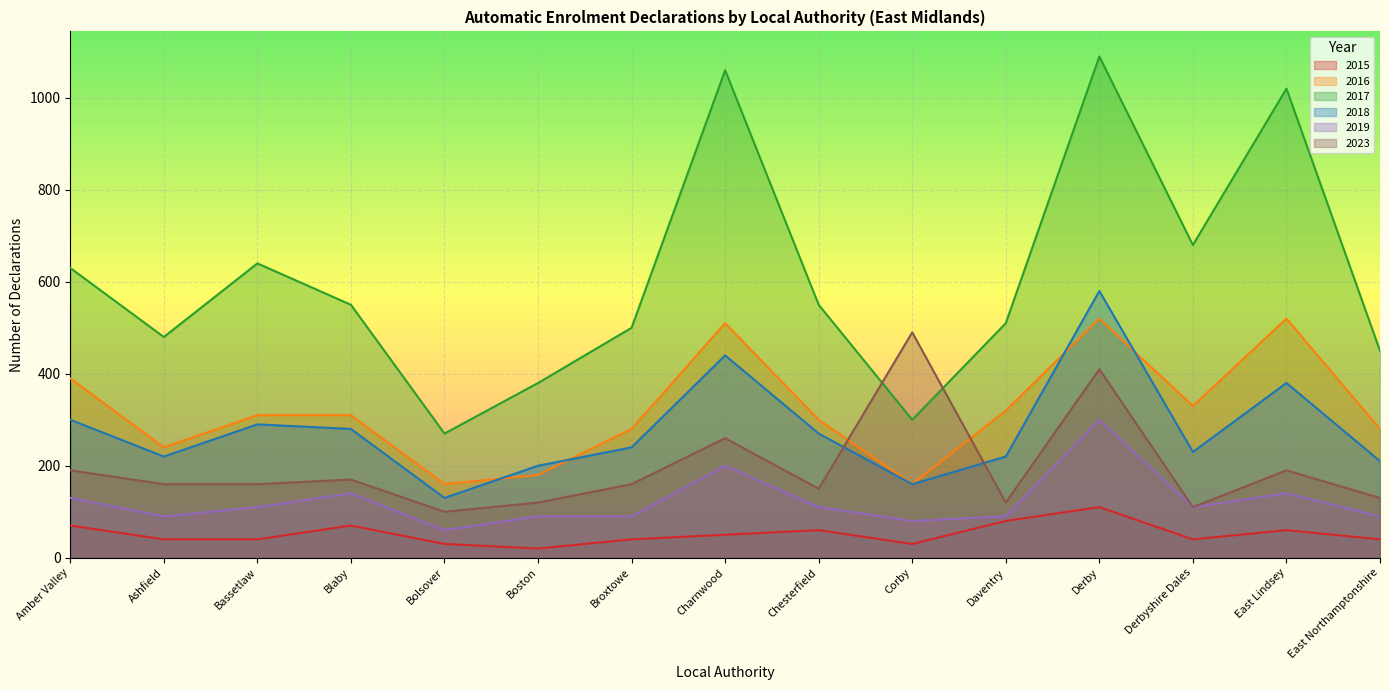

Is the value of 2023 at Broxtowe greater than the value of 2017 at Corby?

No